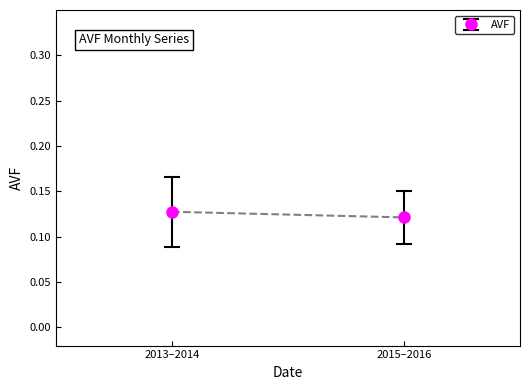

How many lines are shown in the chart?

1